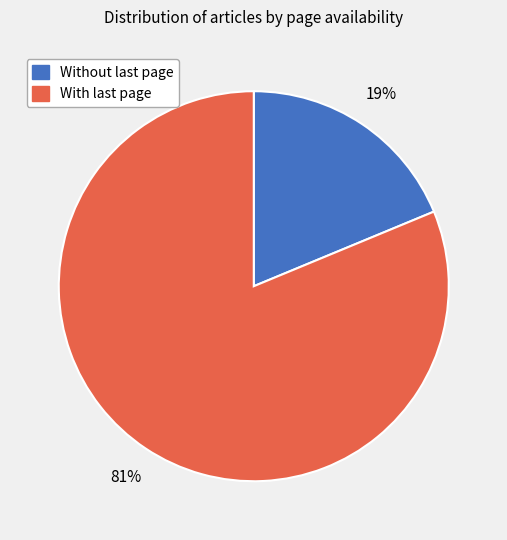

Does any single category account for the majority?

Yes